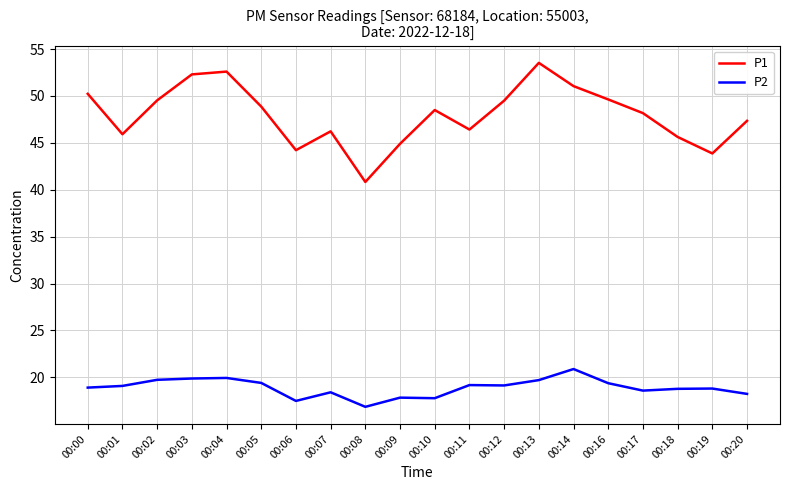

At how many categories does at least one series exceed 35?

20